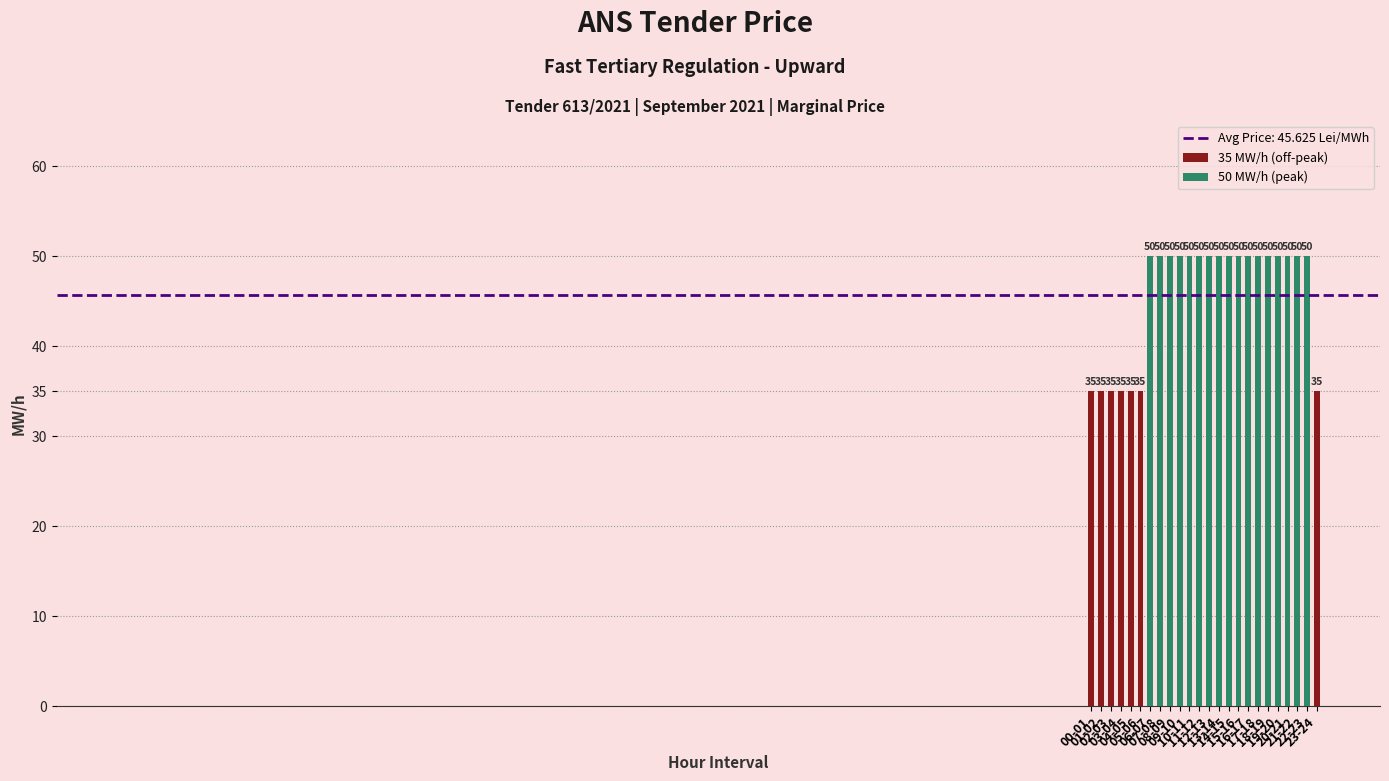

Does the chart contain stacked bars?

No